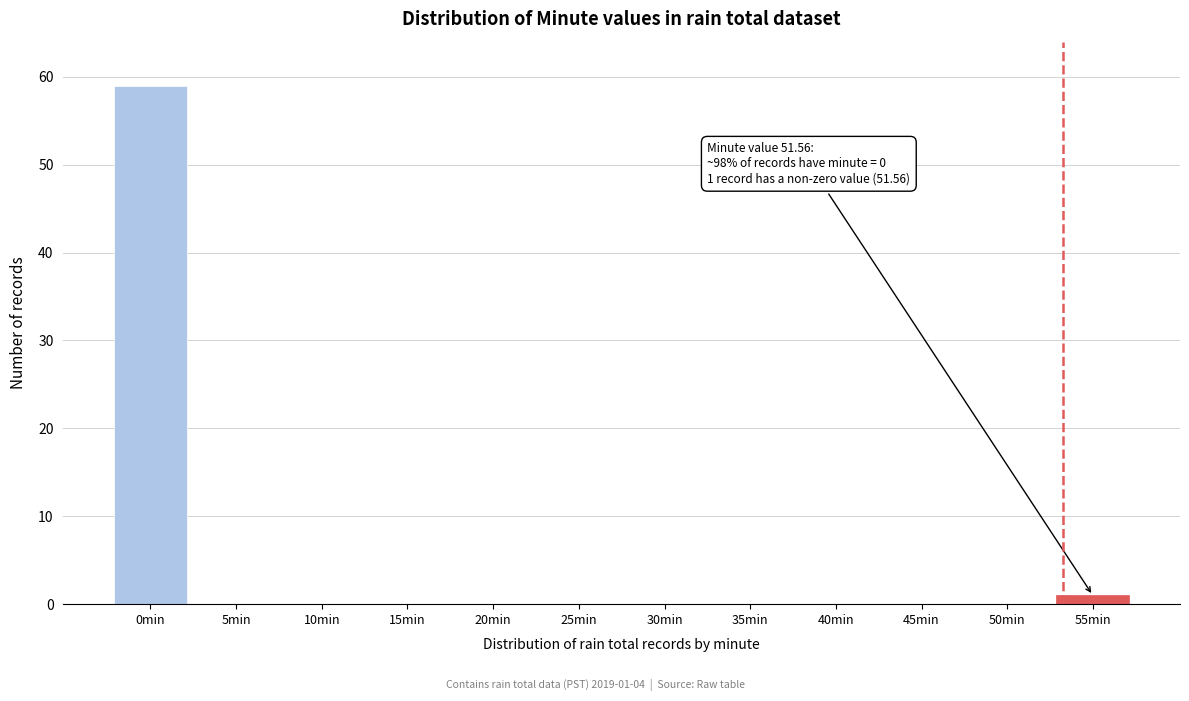

Reading right to left, transcribe all the data shown in this chart.

55min=1	50min=0	45min=0	40min=0	35min=0	30min=0	25min=0	20min=0	15min=0	10min=0	5min=0	0min=59